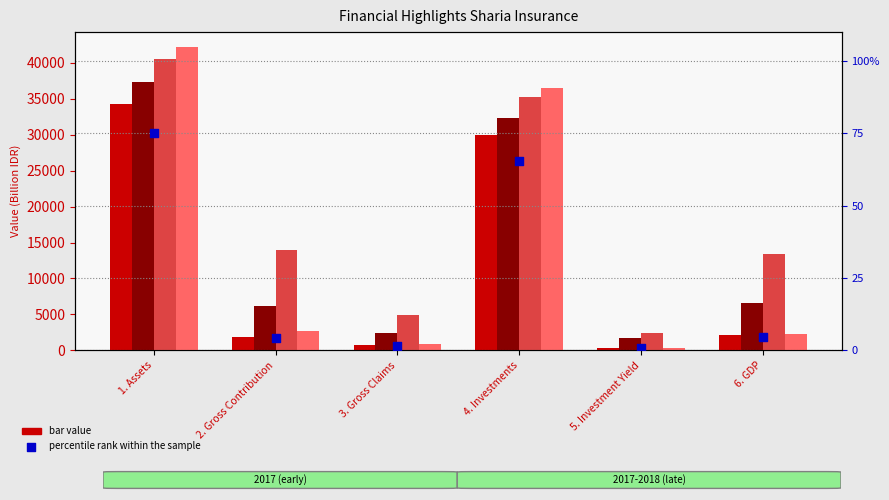

Which has a higher value, 6. GDP or 1. Assets?

1. Assets